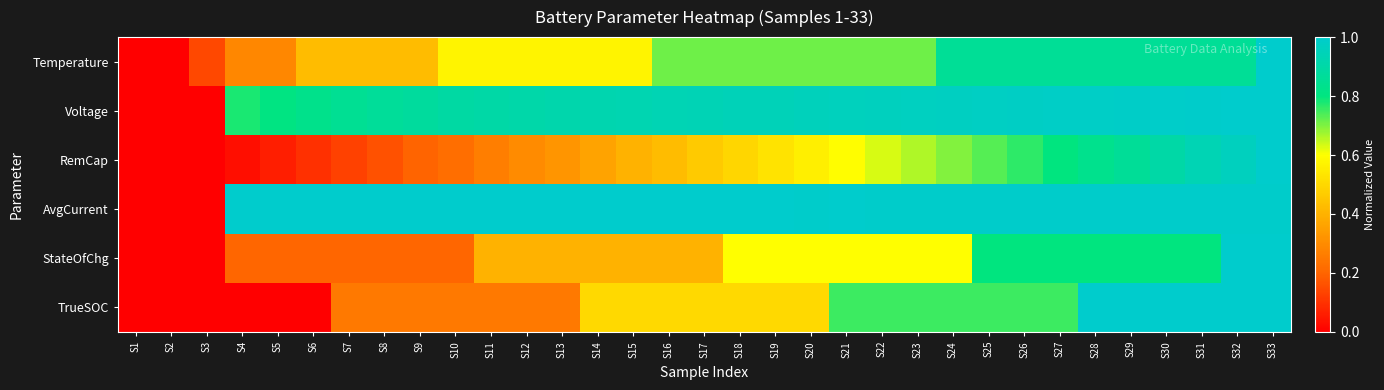

What is the maximum value shown in the chart?

1.0